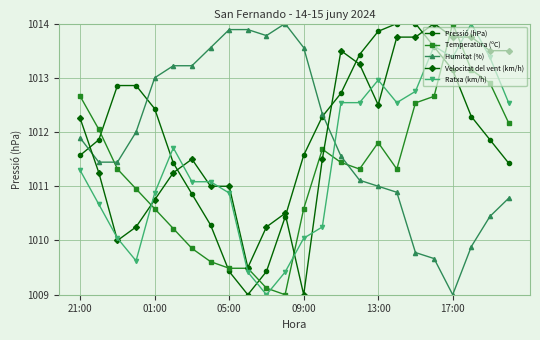

After their last crossing, which series has the higher values: Pressió (hPa) or Humitat (%)?

Pressió (hPa)